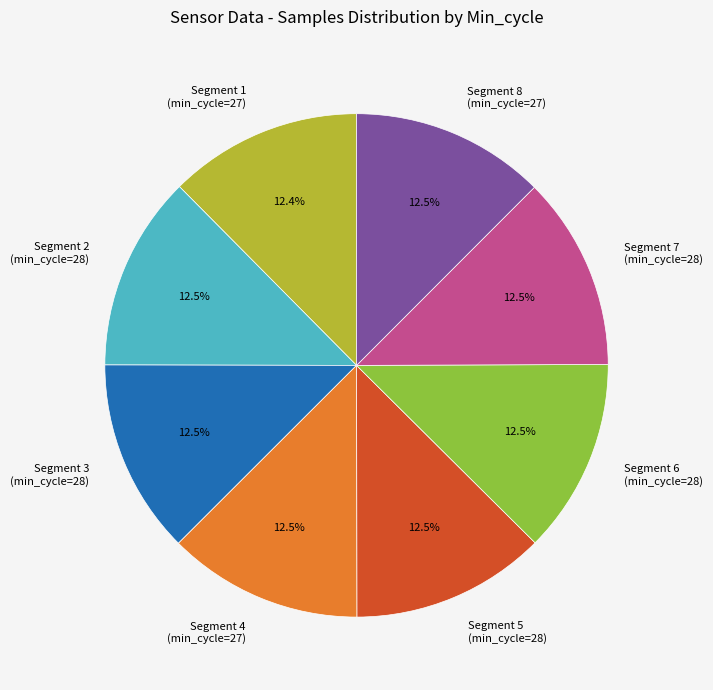

Does any single category account for the majority?

No